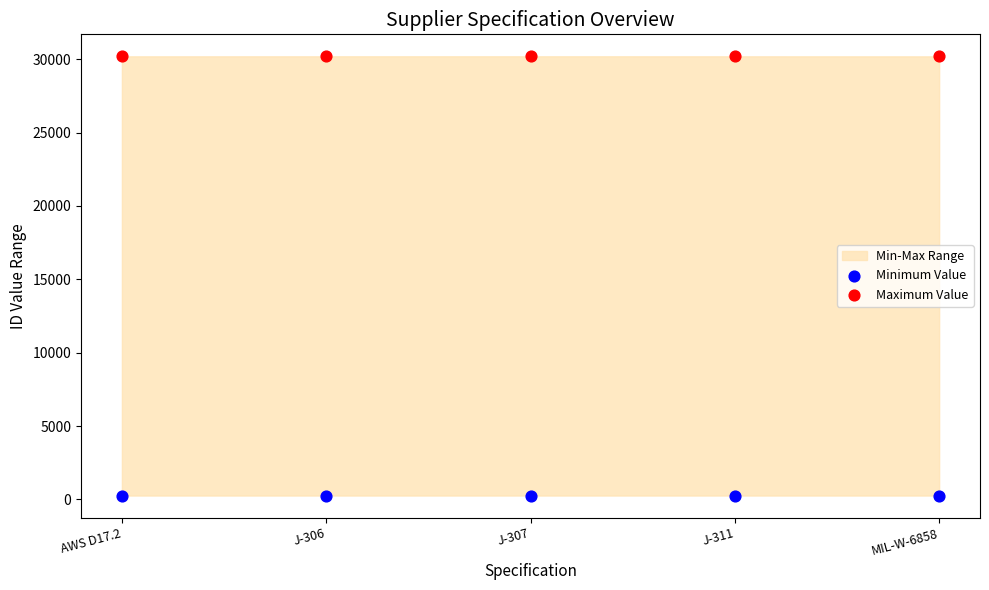

Across all data points, what is the average Y value?

15232